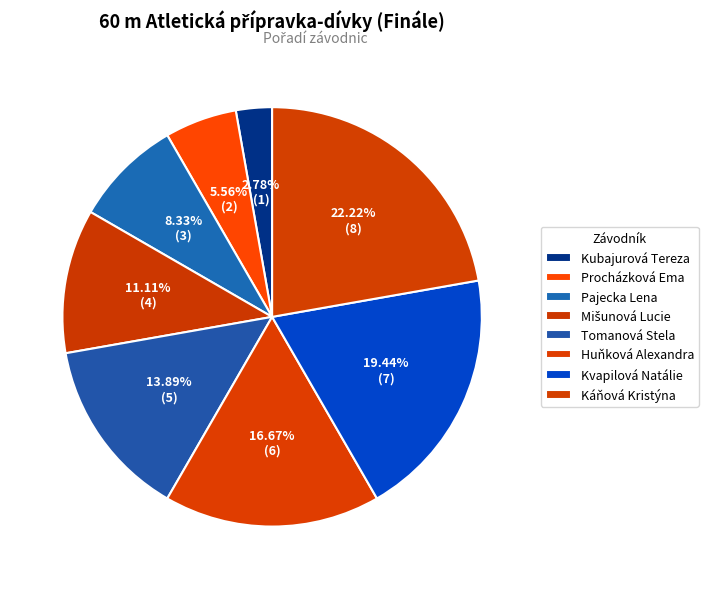

Does Huňková Alexandra represent more than half of the total?

No